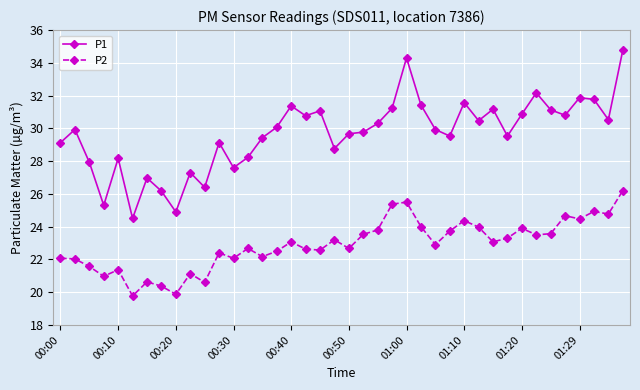

What is the minimum value shown in the chart?

19.8